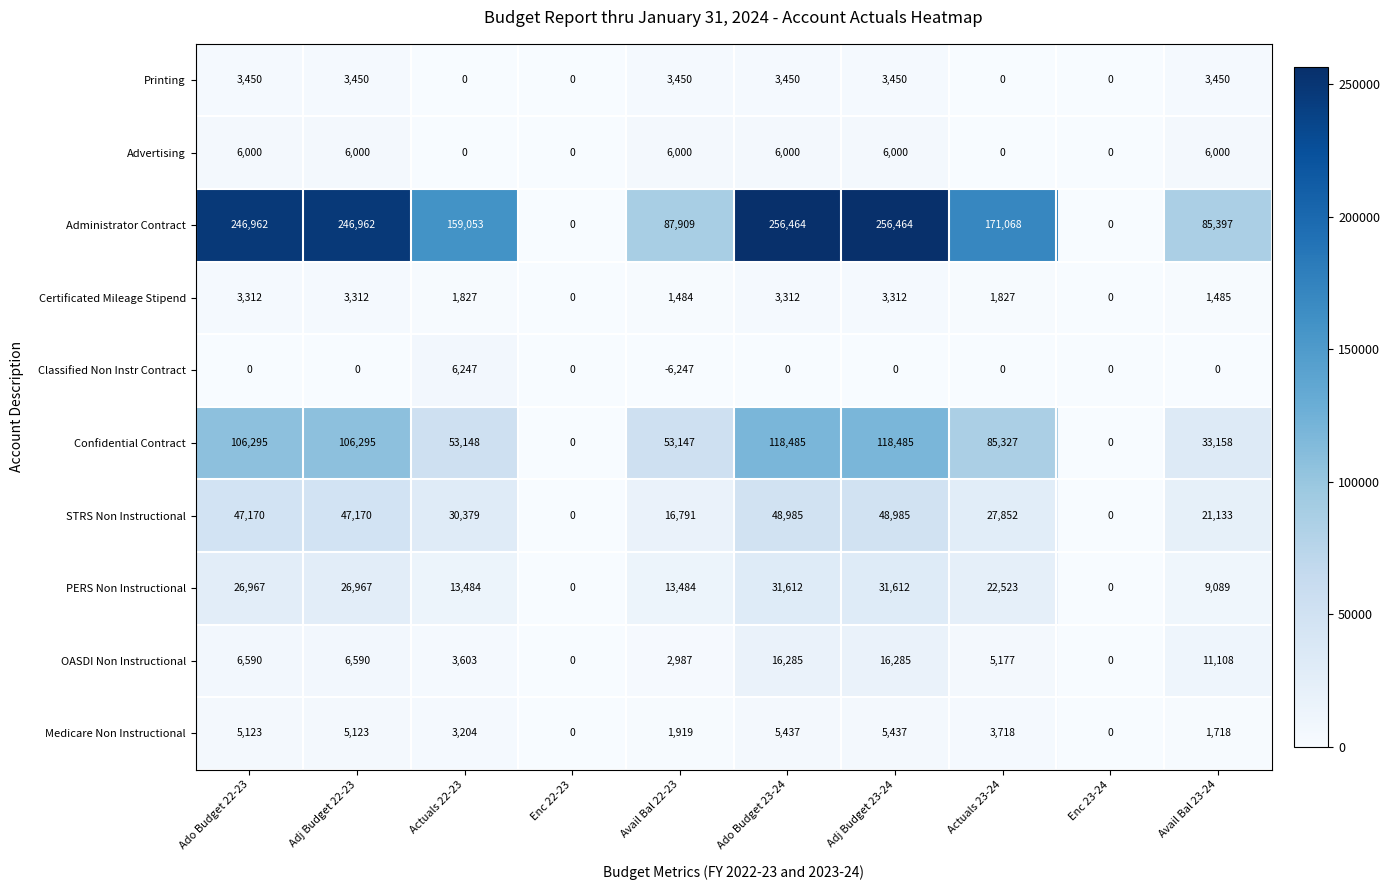

What is the difference between the maximum and minimum values in the STRS Non Instructional series?

48985